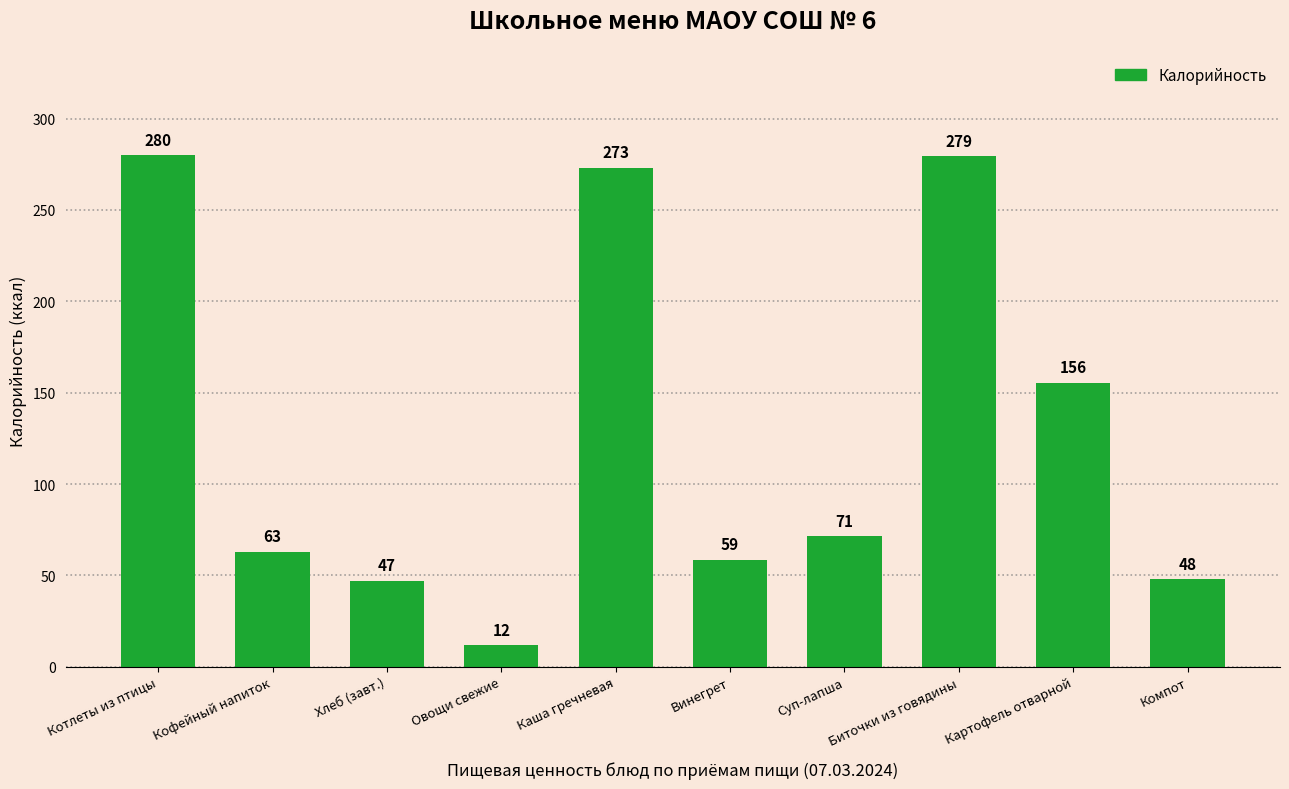

Approximately how many times larger is the value at Биточки из говядины compared to Винегрет?

4.8